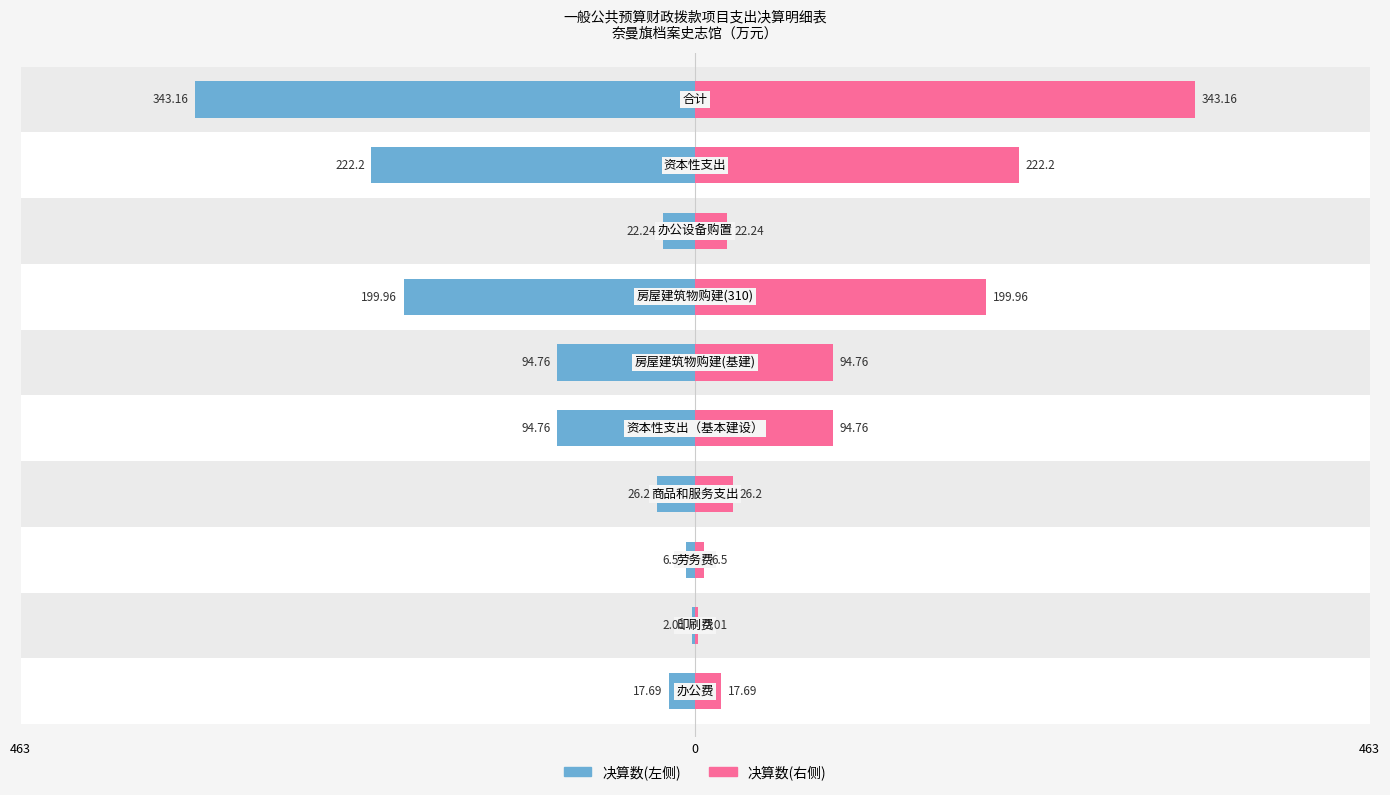

Reading left to right, what are all the values shown in this chart?

决算数(左侧): -17.7	-2.0	-6.5	-26.2	-94.8	-94.8	-200.0	-22.2	-222.2	-343.2
决算数(右侧): 17.7	2.0	6.5	26.2	94.8	94.8	200.0	22.2	222.2	343.2